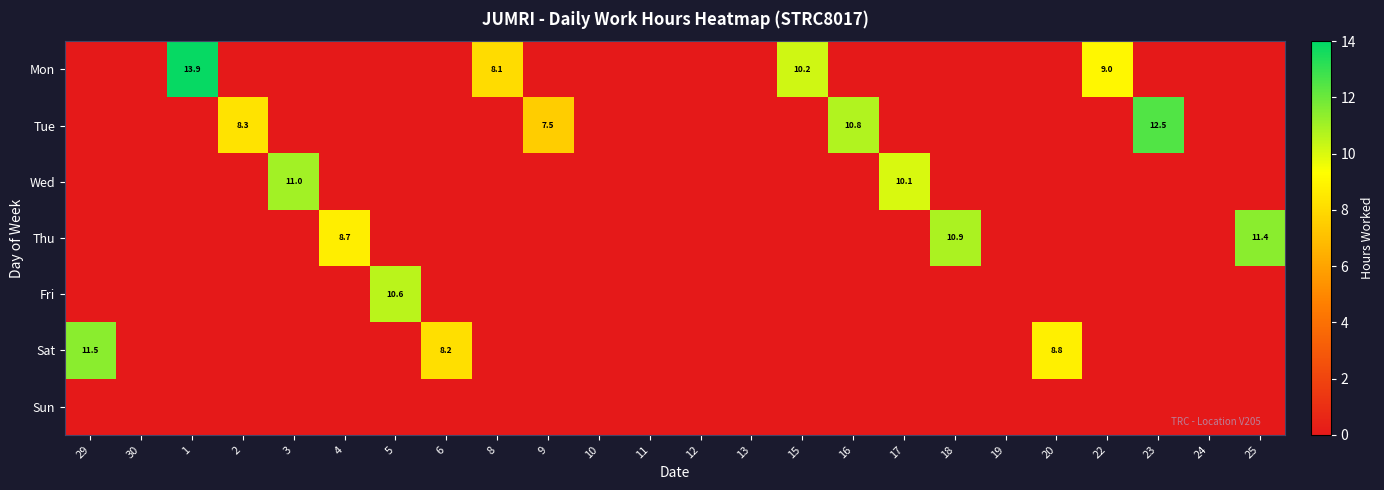

The Thu series shows 11.4 at 25. True or false?

True